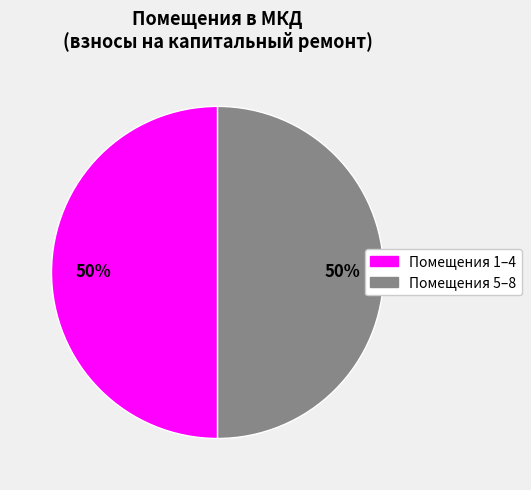

Is it true that Помещения 5–8 is 39% of the pie?

False